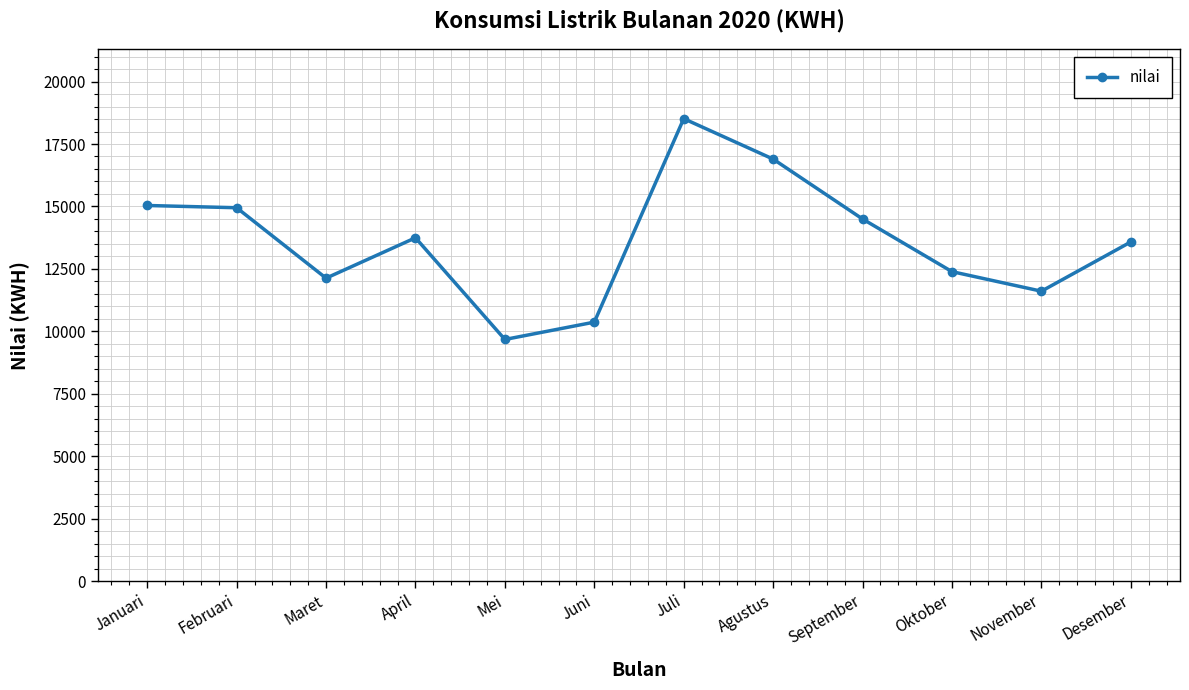

What is the change in value from April to Mei?

-4070